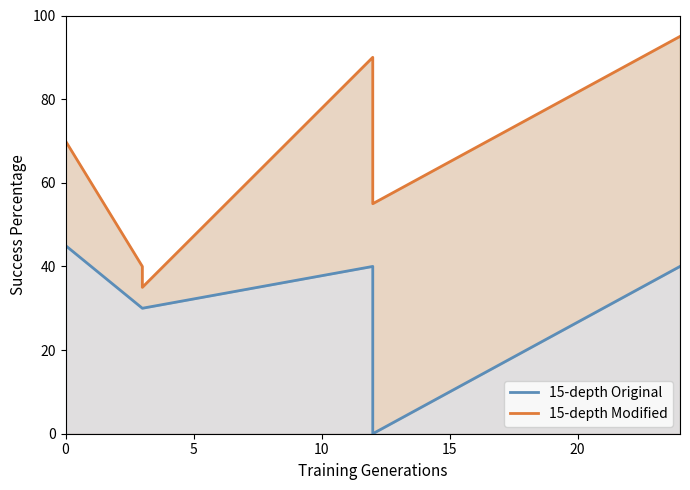

How many data points in 15-depth Original are less than 40?

3